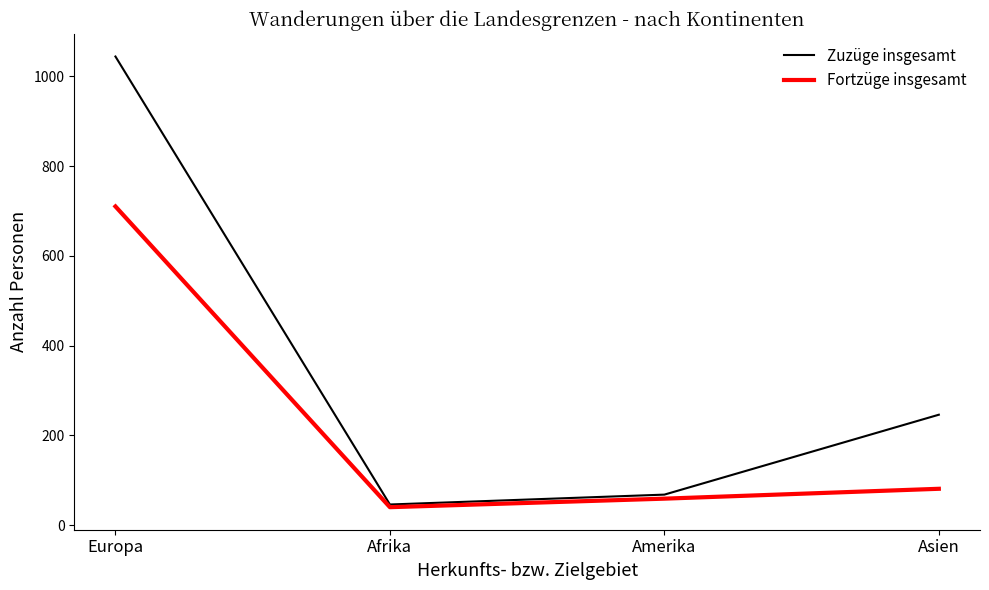

Where is Fortzüge insgesamt nearest to the value 375?

Asien